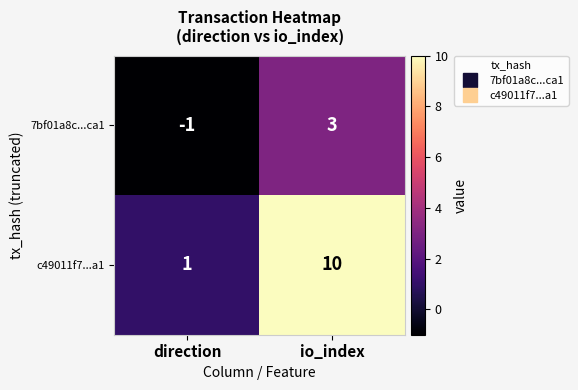

What is the spread (max minus min) of values at io_index?

7